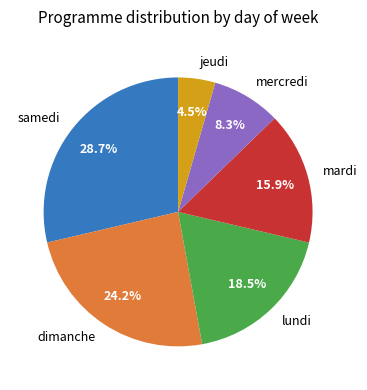

True or false: mardi accounts for 25% of the total.

False